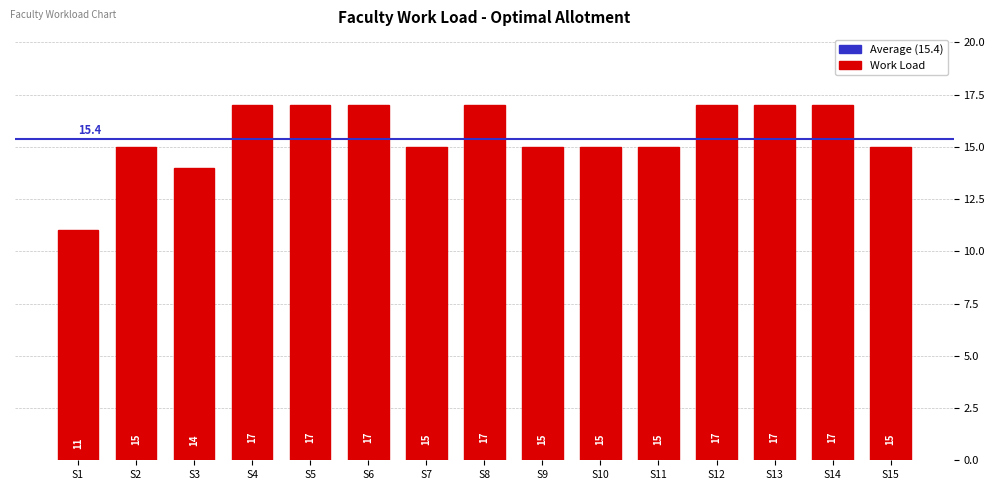

Reading left to right, what are all the values shown in this chart?

11	15	14	17	17	17	15	17	15	15	15	17	17	17	15